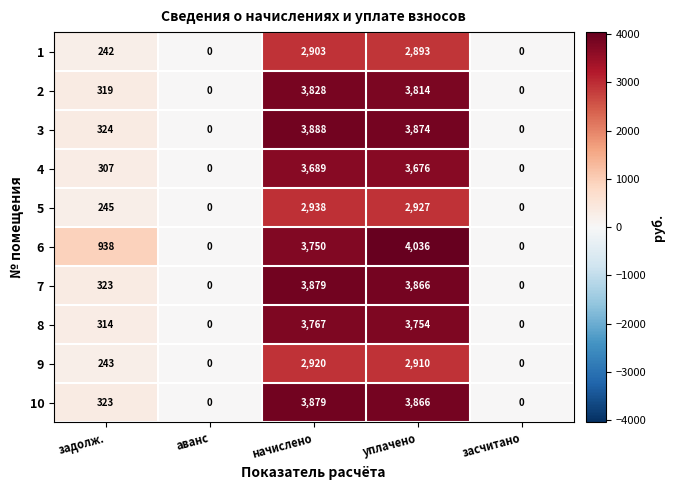

What is the difference between the second highest and second lowest values in the 6 series?

3750